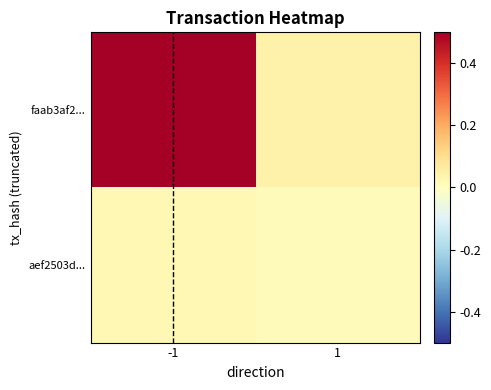

Between 1 and -1, which is larger?

-1